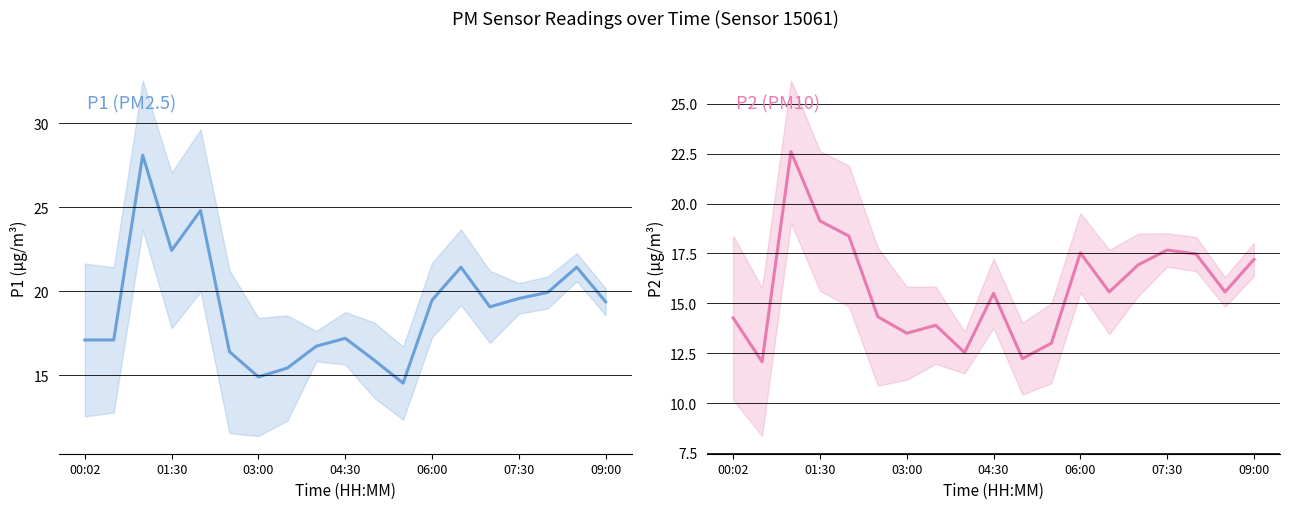

True or false: P2 and P1 cross at least once.

False